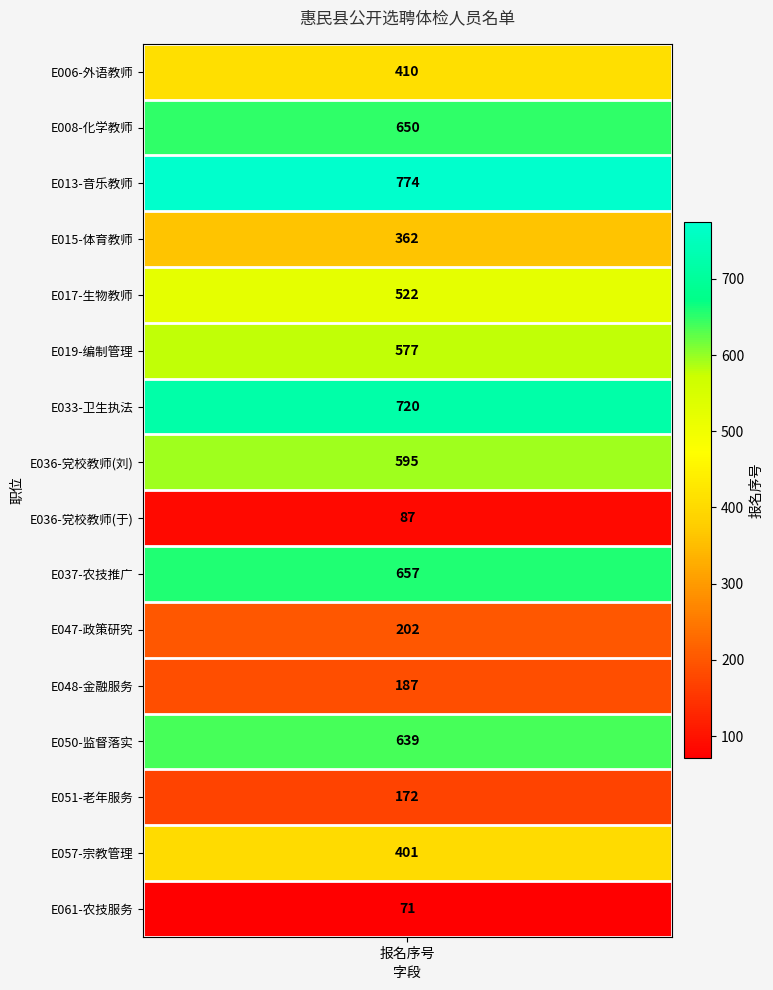

What value does the E047-政策研究 series have at 2, to the nearest 50?

200